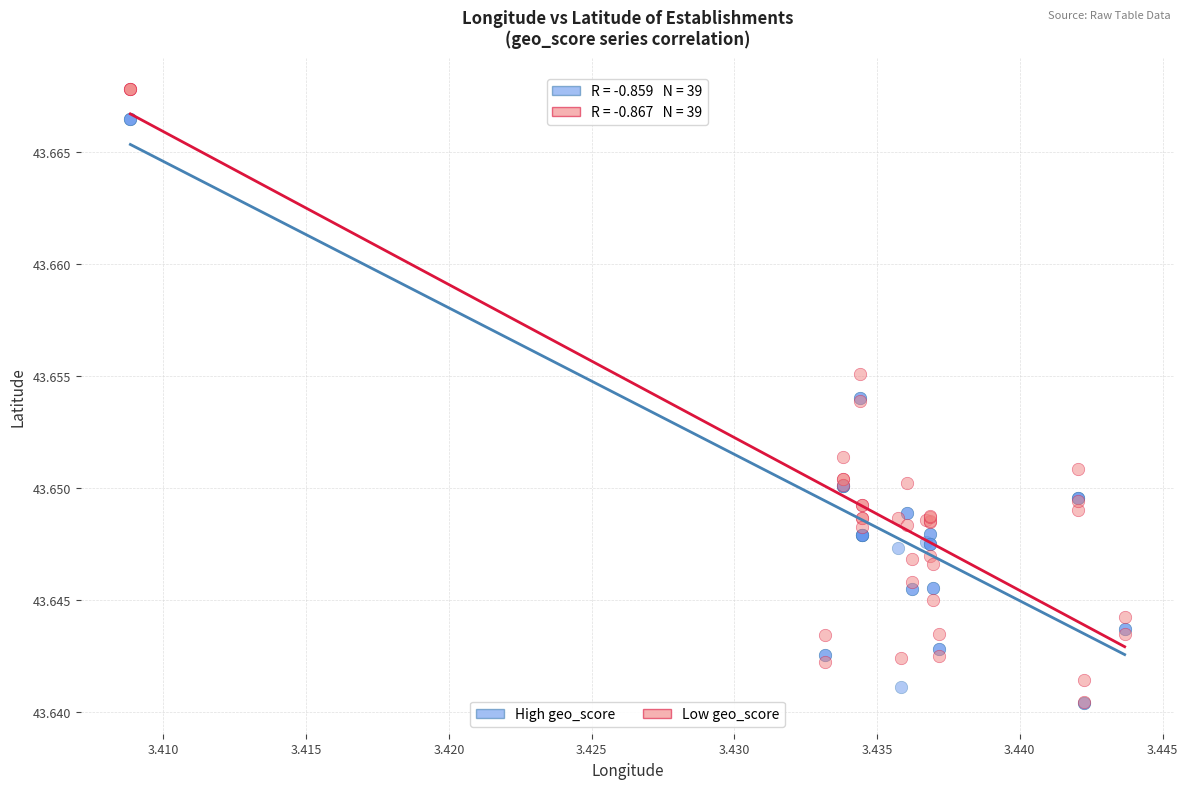

What are all the series names shown in the legend?

High geo_score, Low geo_score